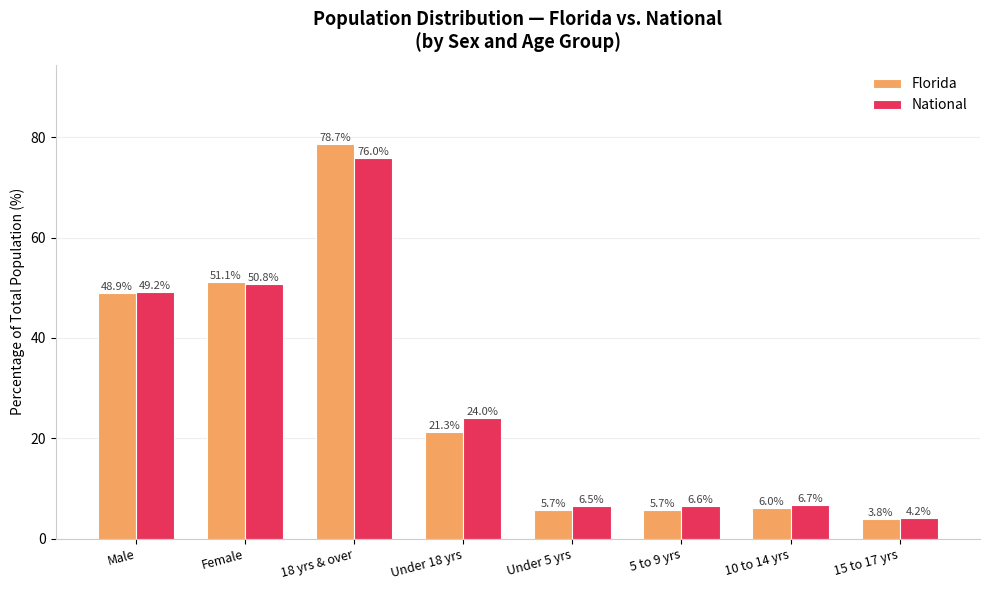

What is the maximum value for Florida?

78.7